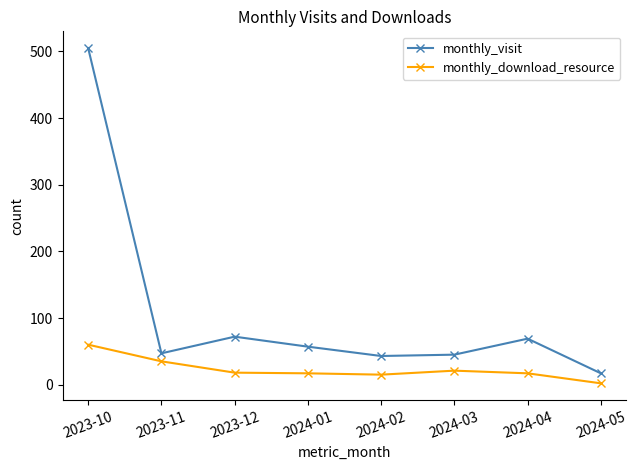

Does the chart have visible grid lines?

No